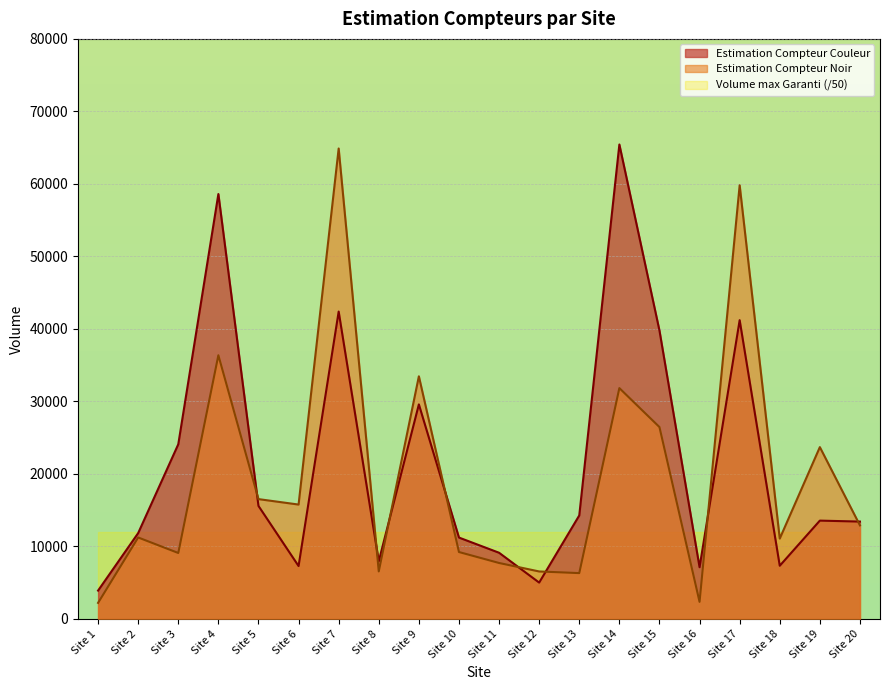

What is the difference between the maximum and second lowest values in the Estimation Compteur Couleur series?

60434.0